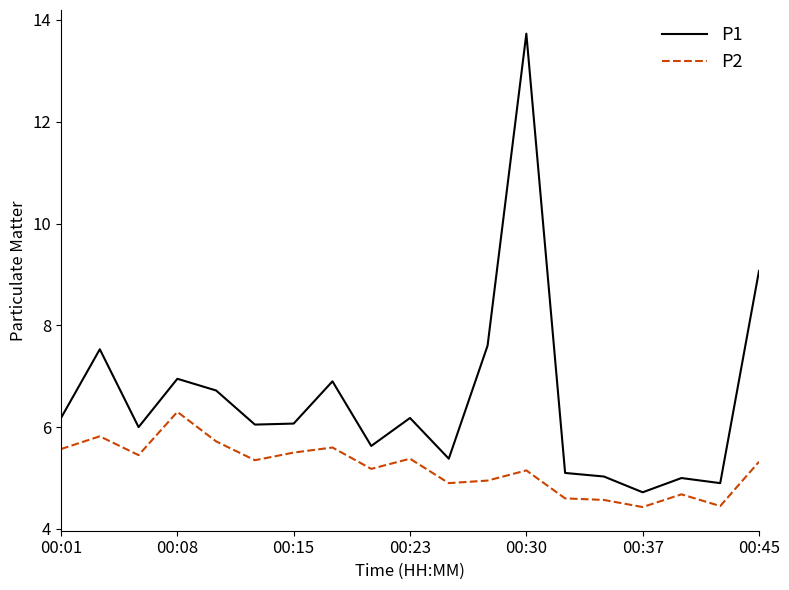

What is the difference between the maximum and minimum values in the P1 series?

9.0